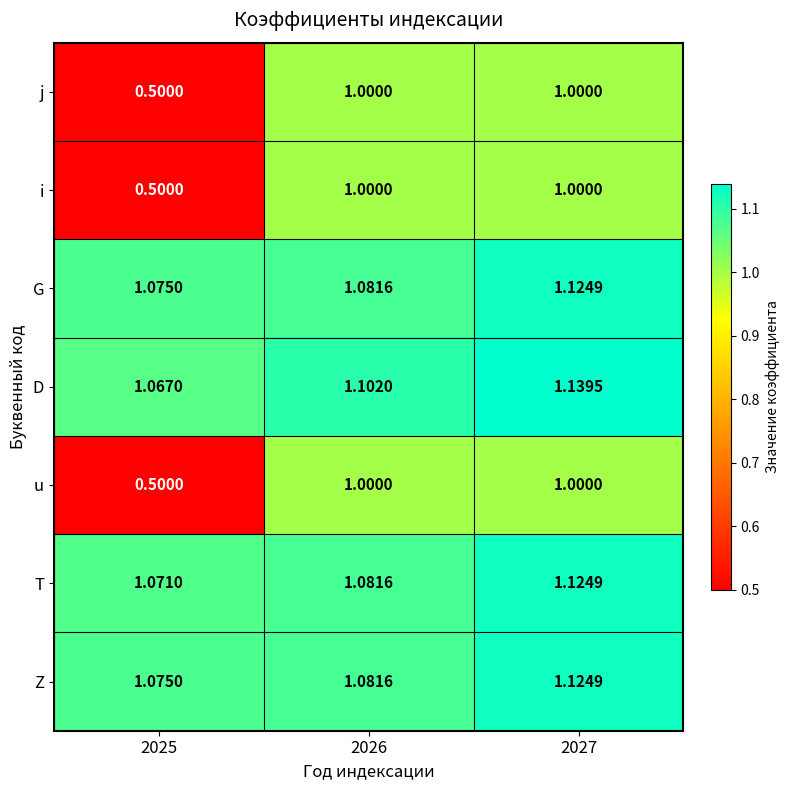

How many distinct data groups are displayed?

7